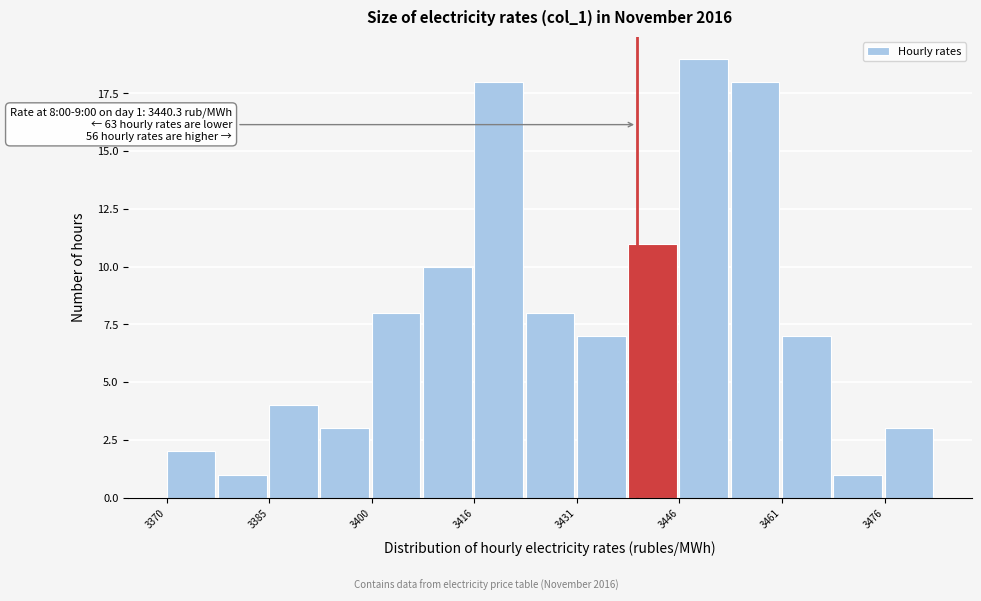

Around what value on the x-axis is the tallest bar? Give the approximate position of its centre, as read against the axis.

3450